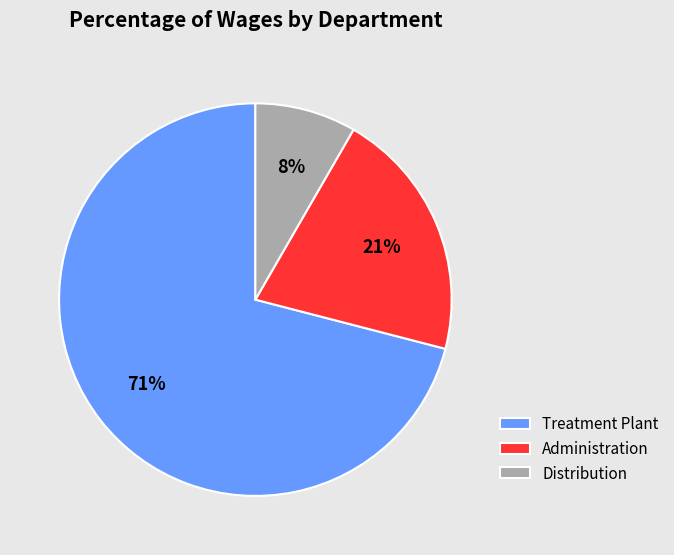

Count the number of slices in the pie.

3